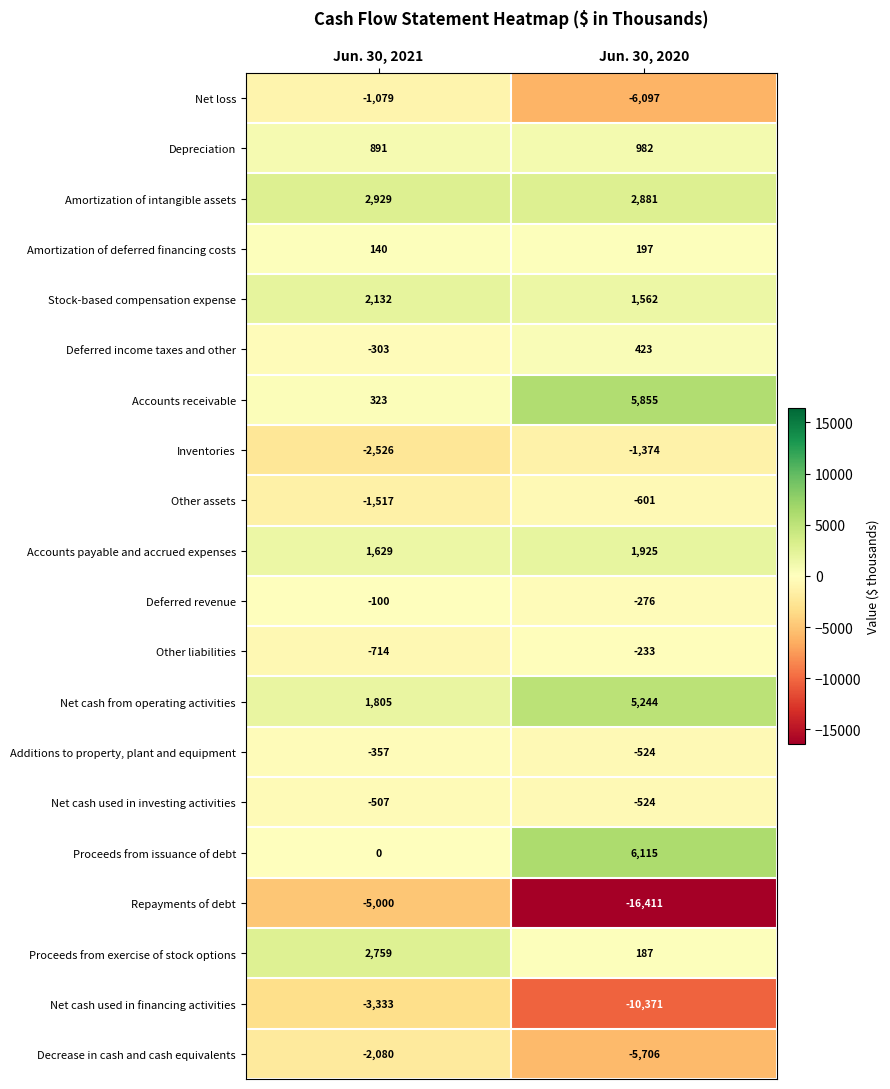

At which label is Deferred income taxes and other closest to 60?

Jun. 30, 2021